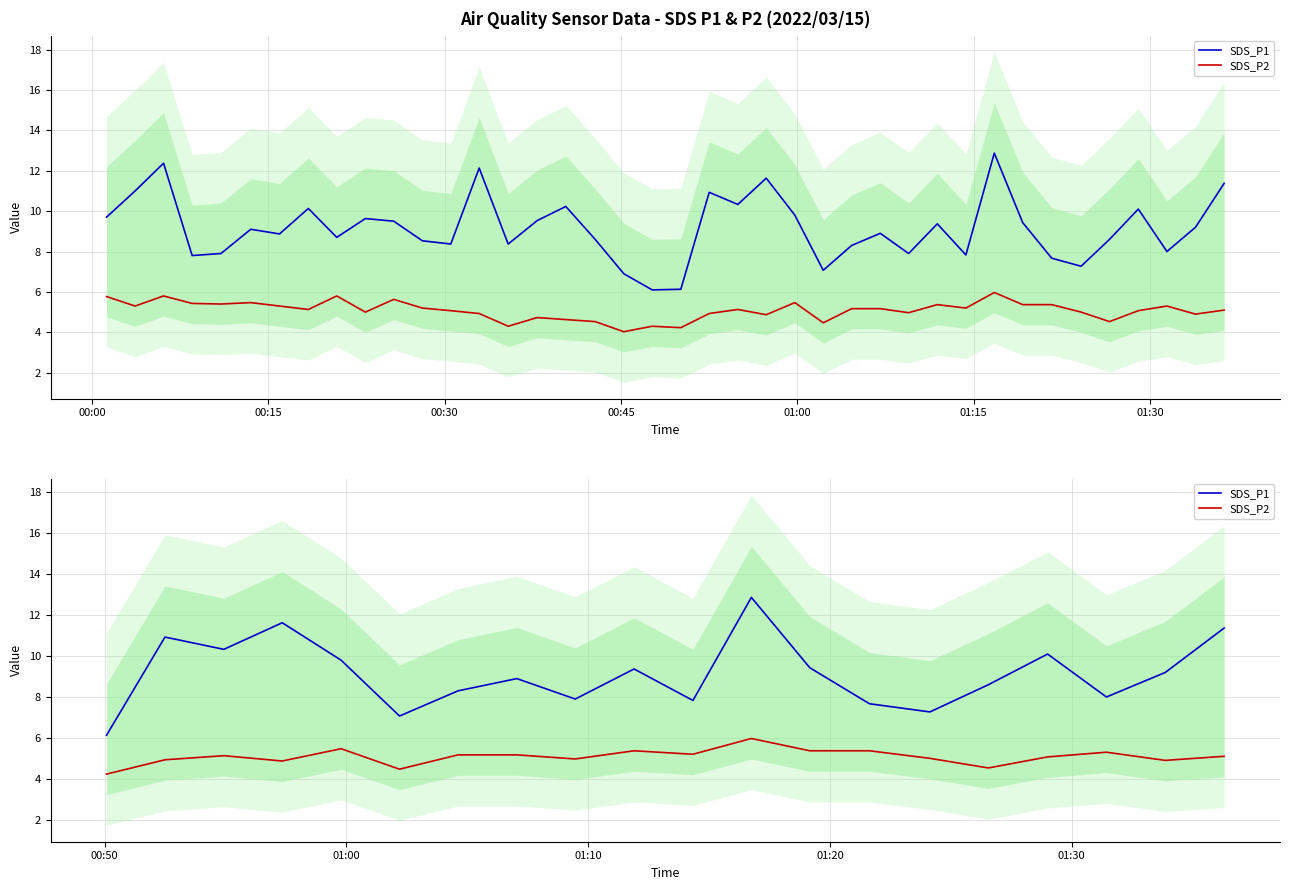

Is the value of SDS_P2 at 00:45 greater than the value of SDS_P1 at 00:30?

No